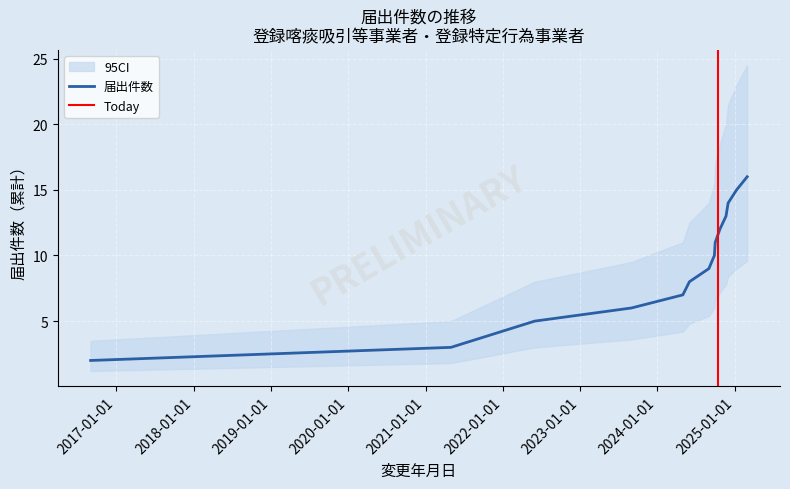

Which has a higher value, 2024-06-01 or 2022-06-01?

2024-06-01